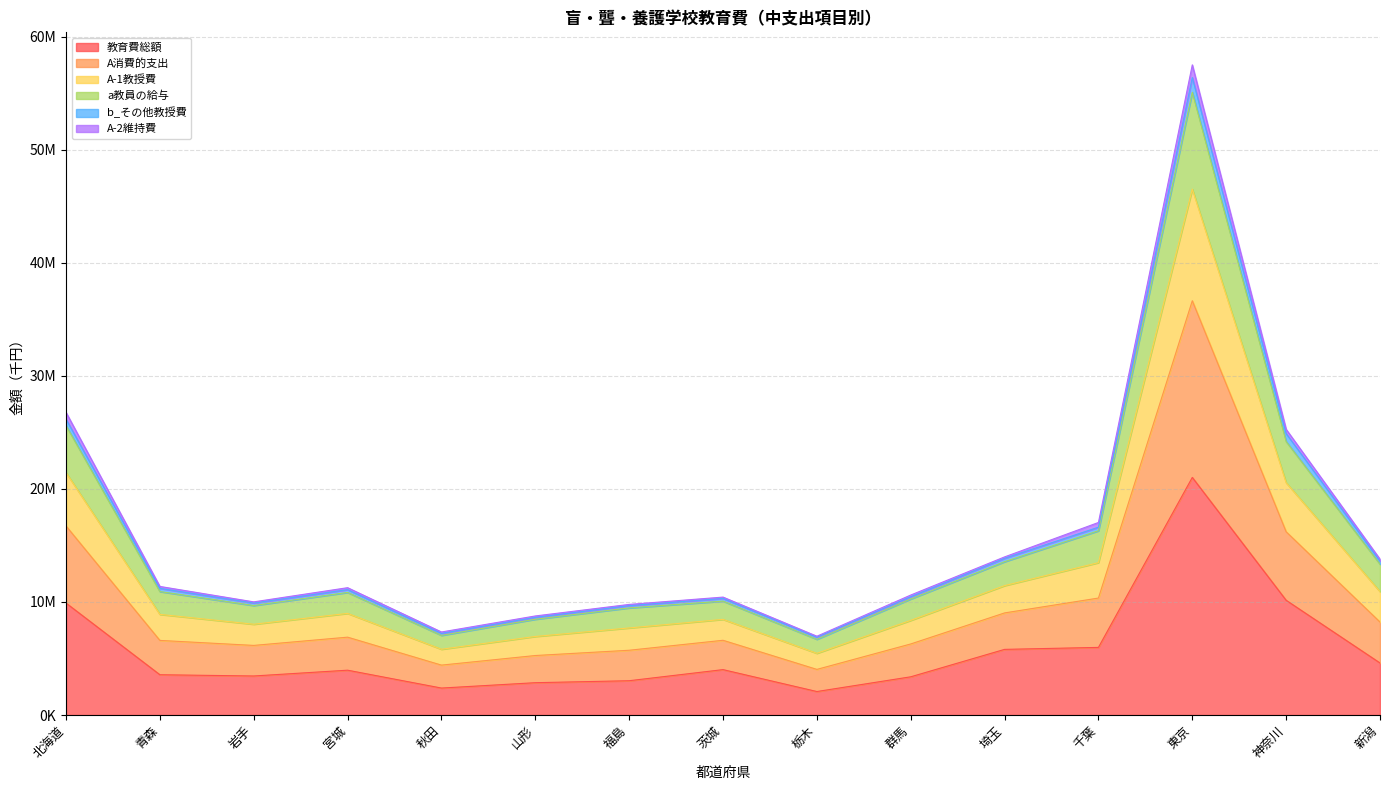

What are all the series names shown in the legend?

教育費総額, A消費的支出, A-1教授費, a教員の給与, b_その他教授費, A-2維持費